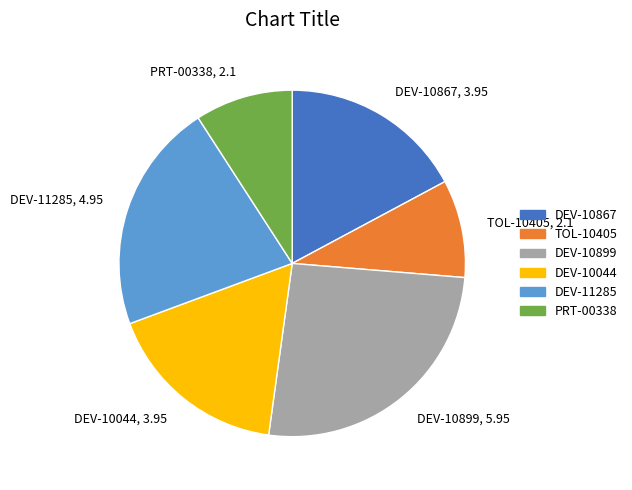

Count the number of slices in the pie.

6